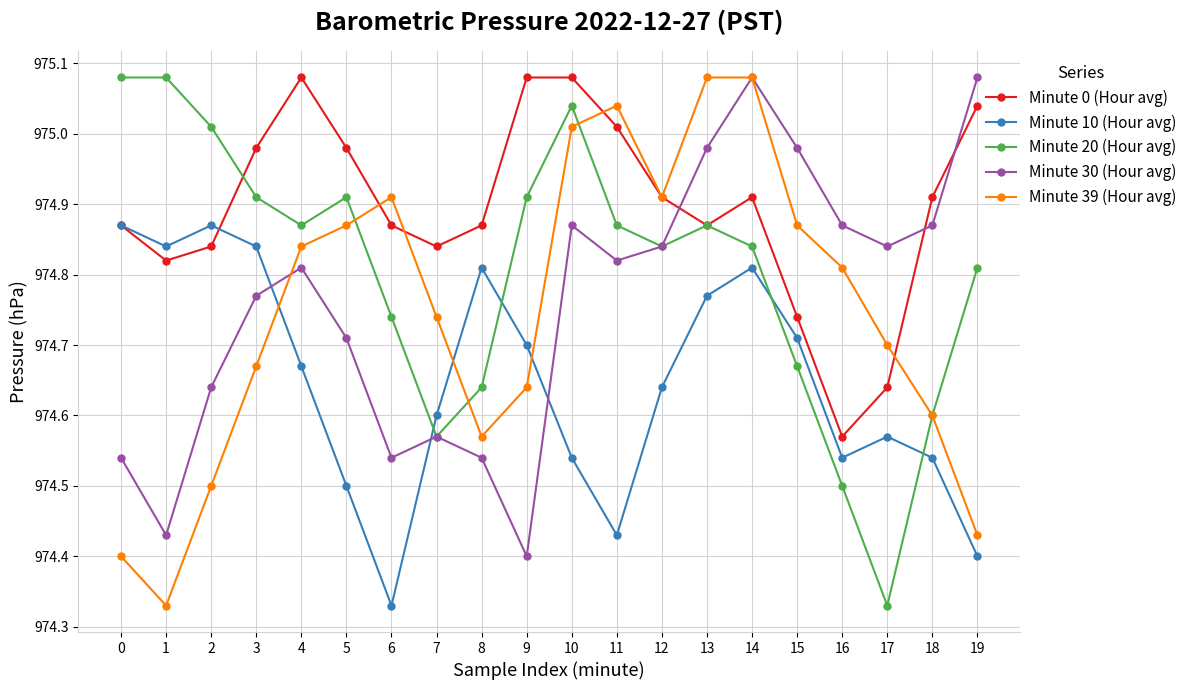

At 3, list the series in order from smallest to largest.

Minute 39 (Hour avg), Minute 30 (Hour avg), Minute 10 (Hour avg), Minute 20 (Hour avg), Minute 0 (Hour avg)